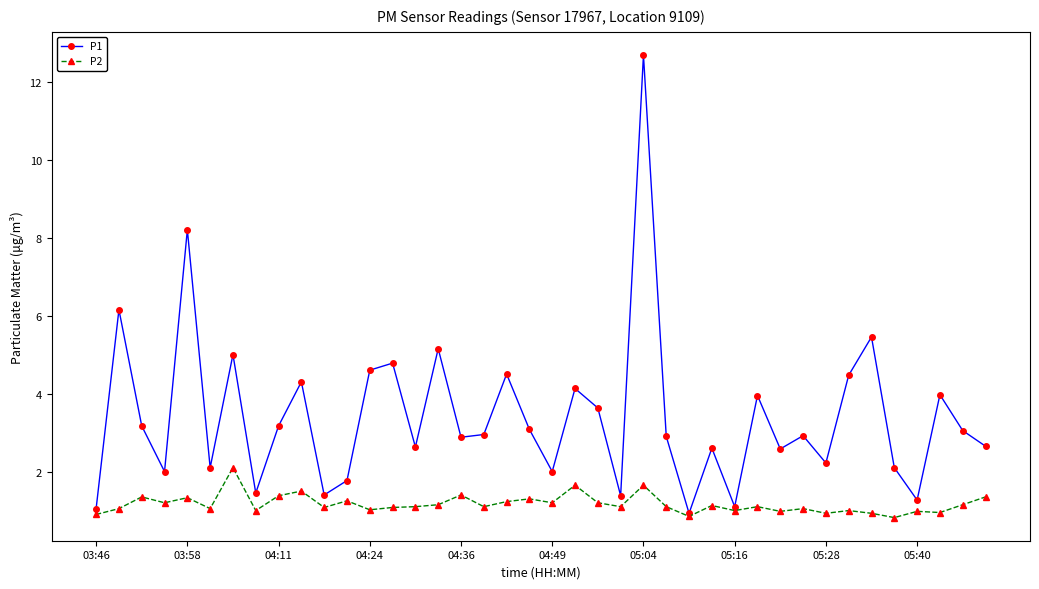

Which series has the largest range (max minus min)?

P1